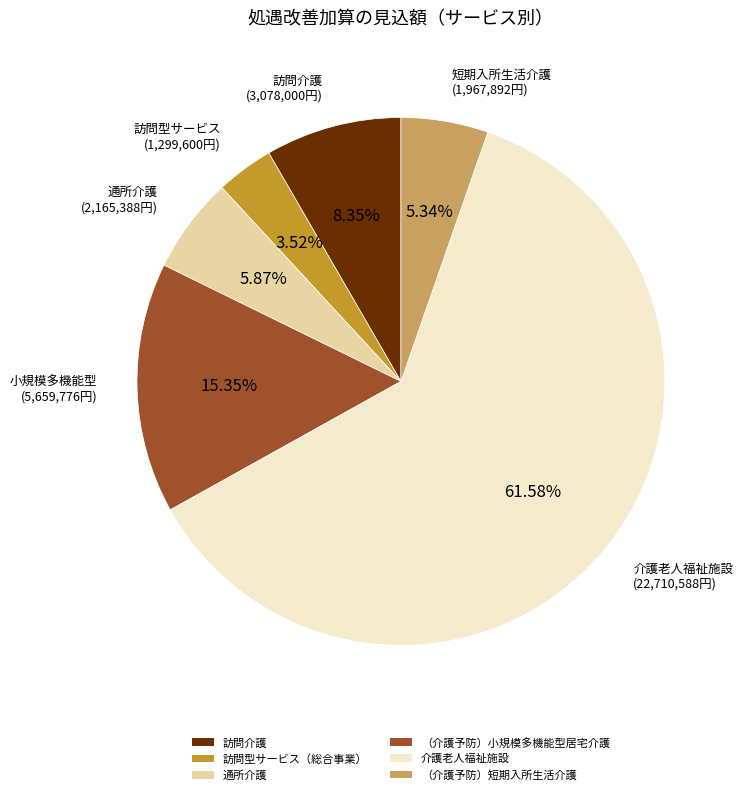

Count the number of slices in the pie.

6